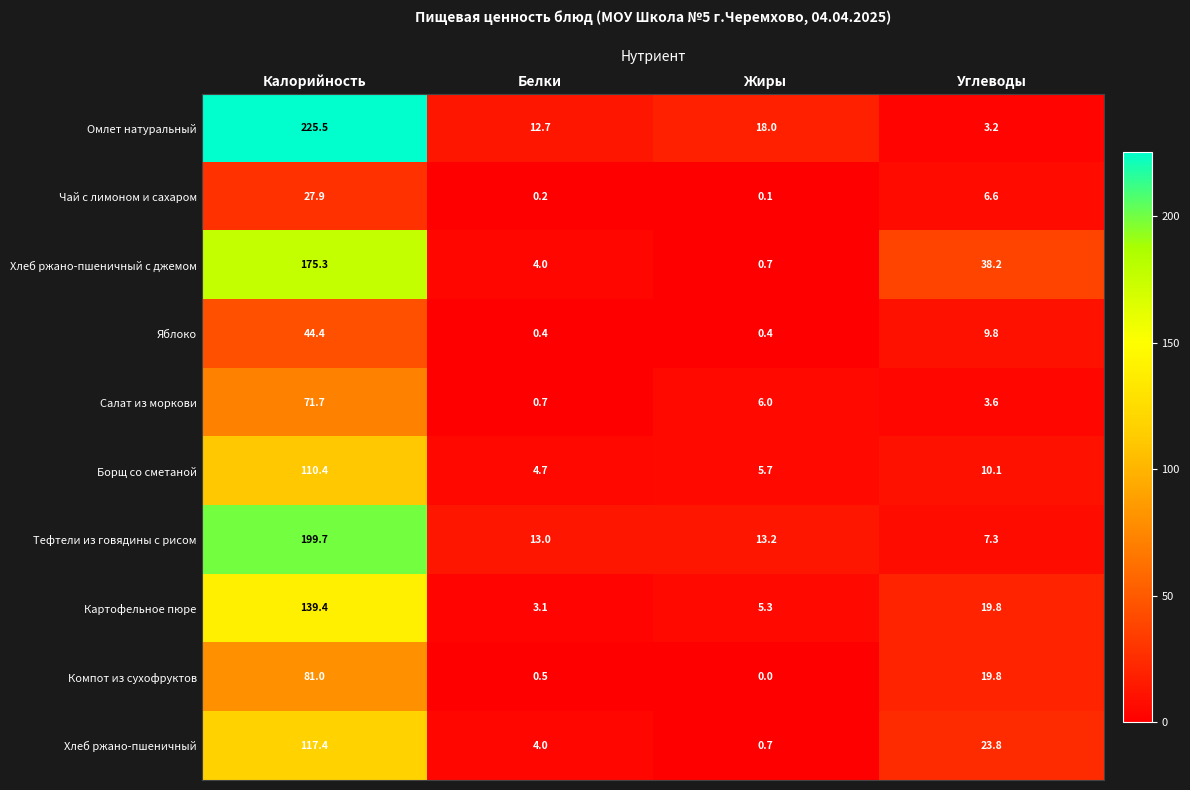

What is the average value of the Хлеб ржано-пшеничный series?

36.5